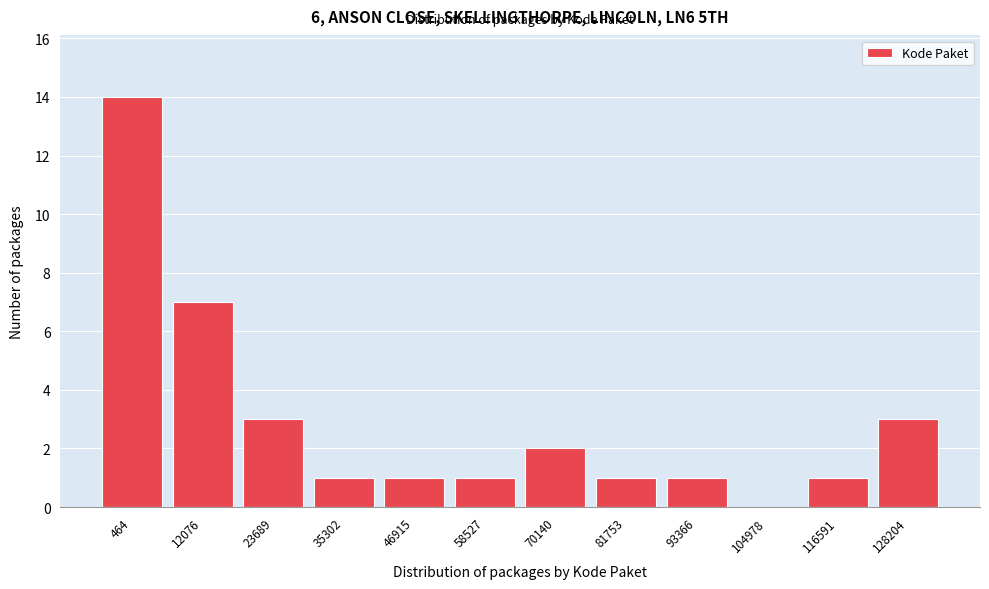

Reading right to left, what are all the values shown in this chart?

128204=3	116591=1	104978=0	93366=1	81753=1	70140=2	58527=1	46915=1	35302=1	23689=3	12076=7	464=14